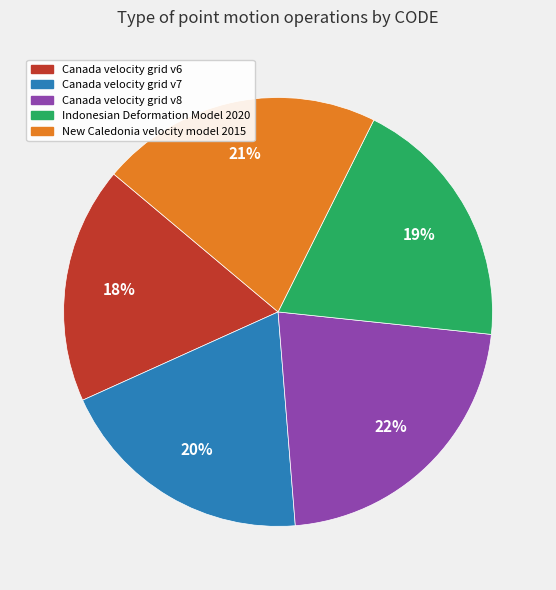

How many segments does this pie chart have?

5